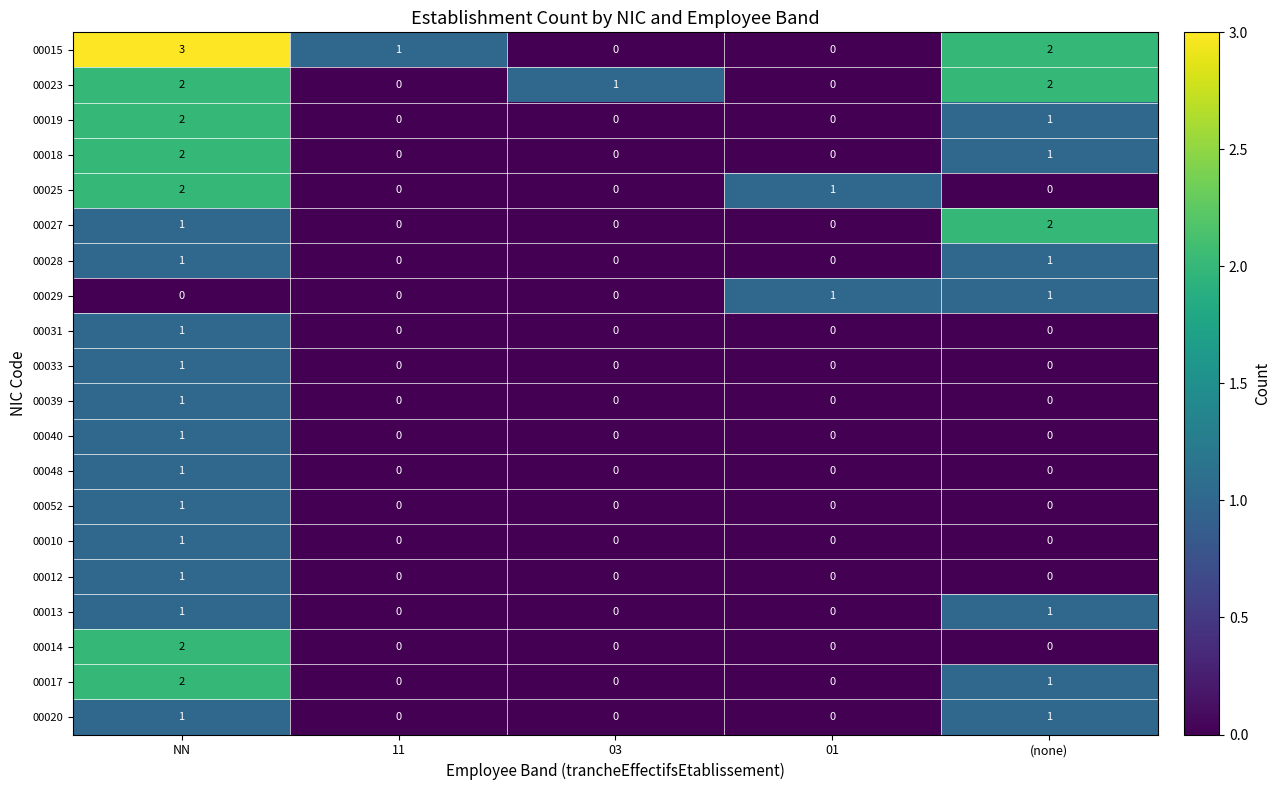

Is it true that 00048 equals -1 at 01?

False